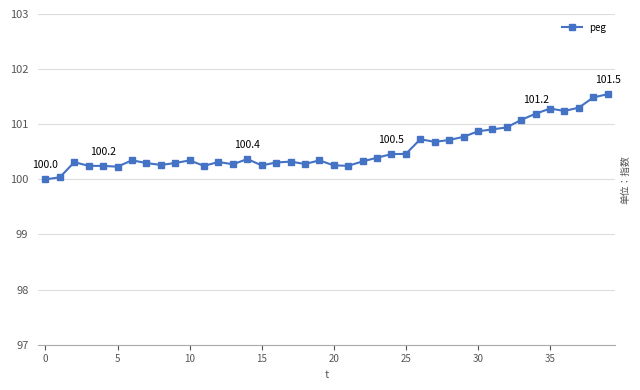

How many data points does each series have?

40